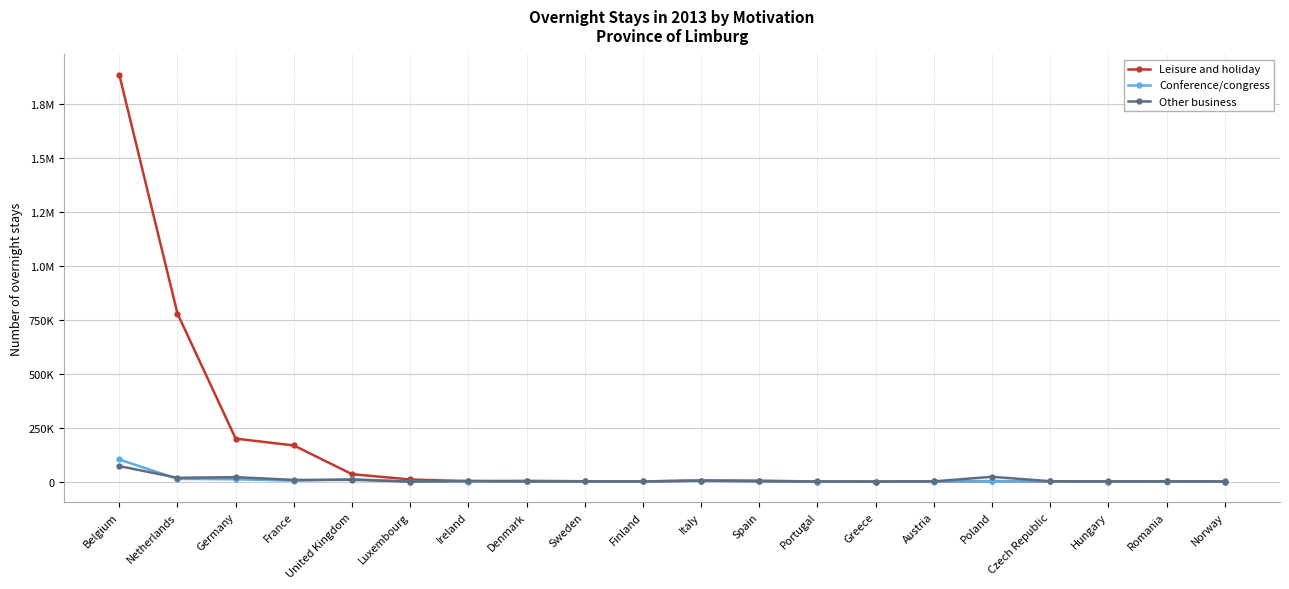

At which label does Other business reach its peak?

Belgium